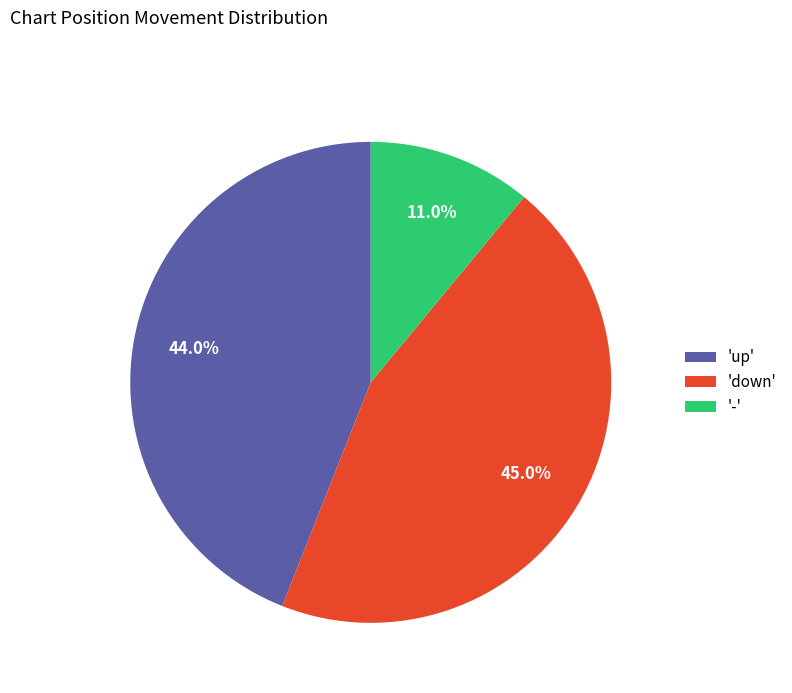

What percentage is NOT represented by 'up'?

56.0%